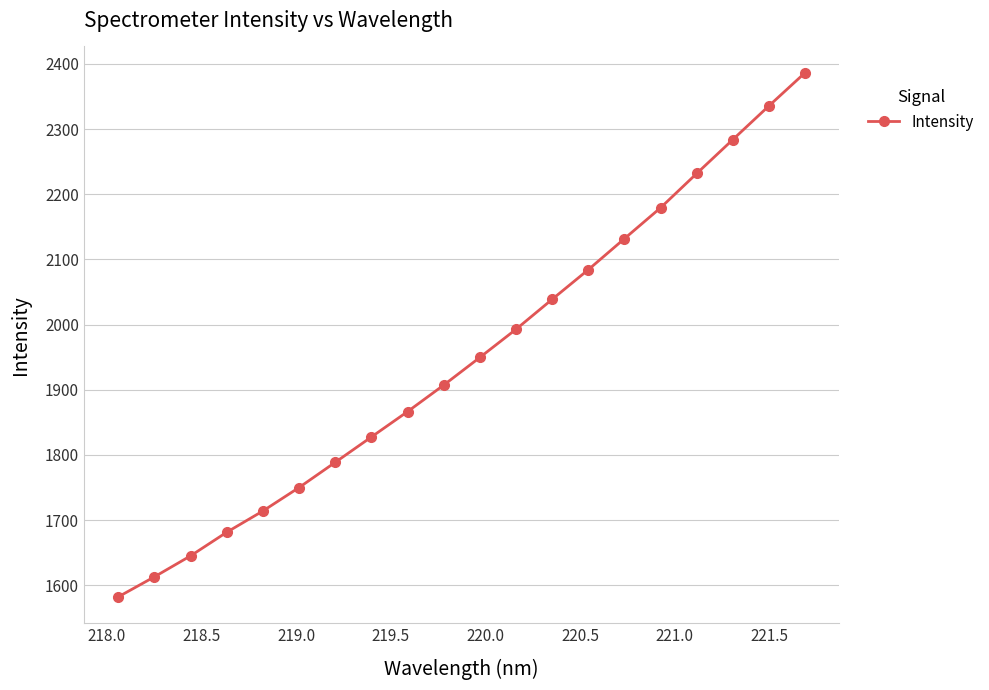

True or false: the data has more than 1 interior local peaks.

False